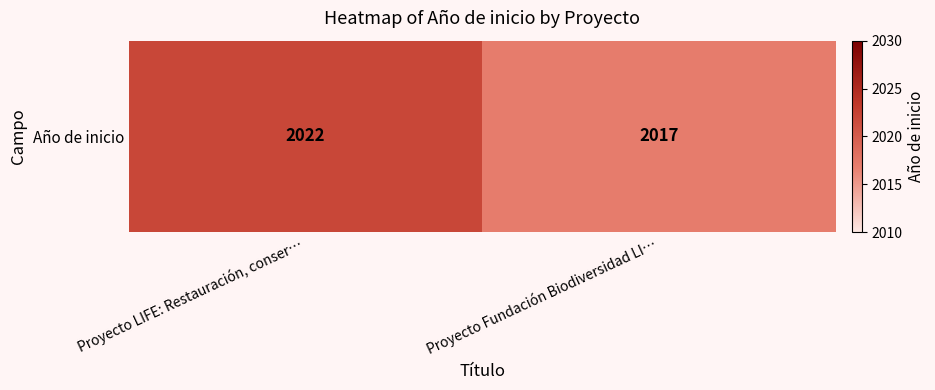

Read the value at Proyecto Fundación Biodiversidad LI….

2017